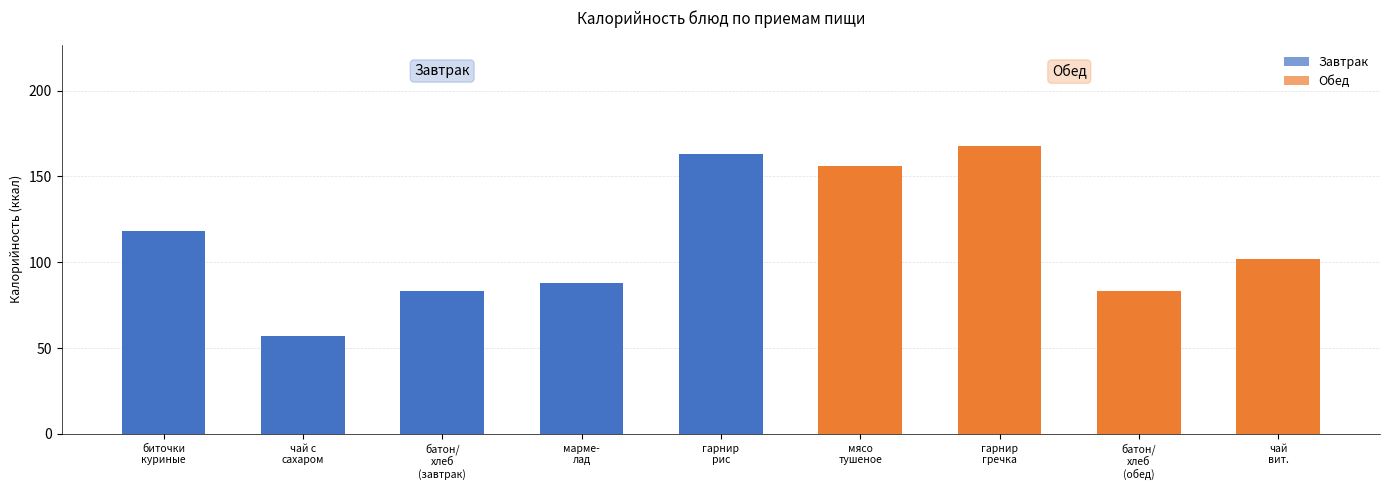

What is the maximum value shown in the chart?

168